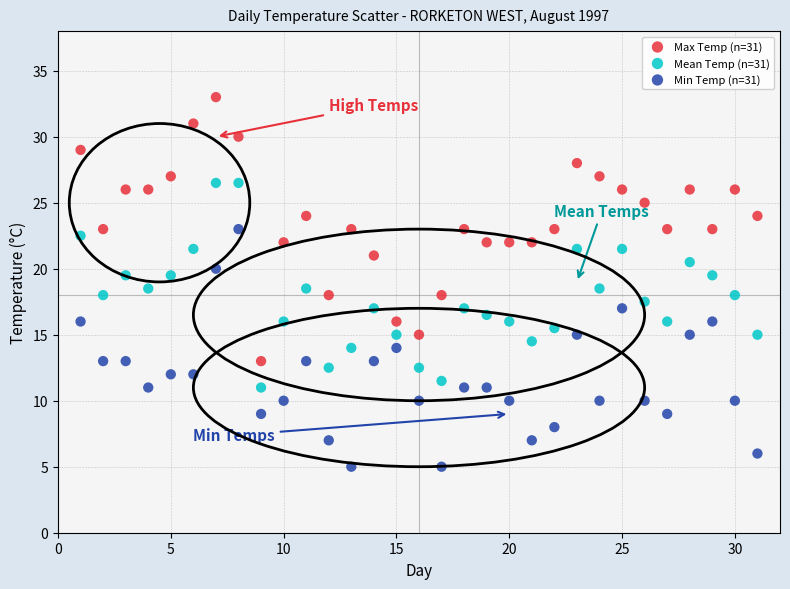

Which series has the widest spread of Y values?

Max Temp (n=31)